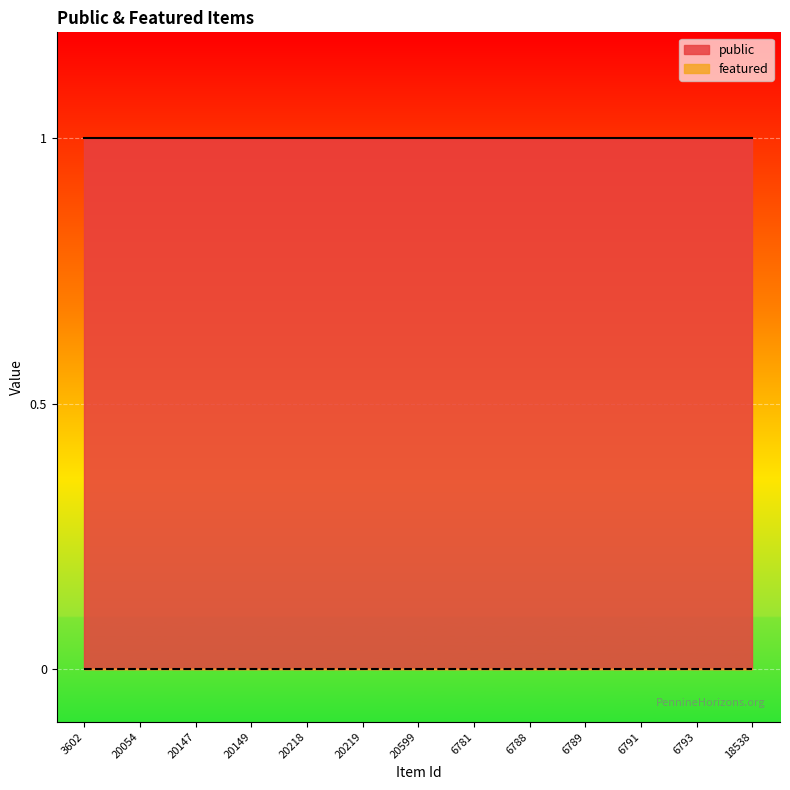

Reading left to right, what are all the values shown in this chart?

public: 3602=1	20054=1	20147=1	20149=1	20218=1	20219=1	20599=1	6781=1	6788=1	6789=1	6791=1	6793=1	18538=1
featured: 3602=0	20054=0	20147=0	20149=0	20218=0	20219=0	20599=0	6781=0	6788=0	6789=0	6791=0	6793=0	18538=0